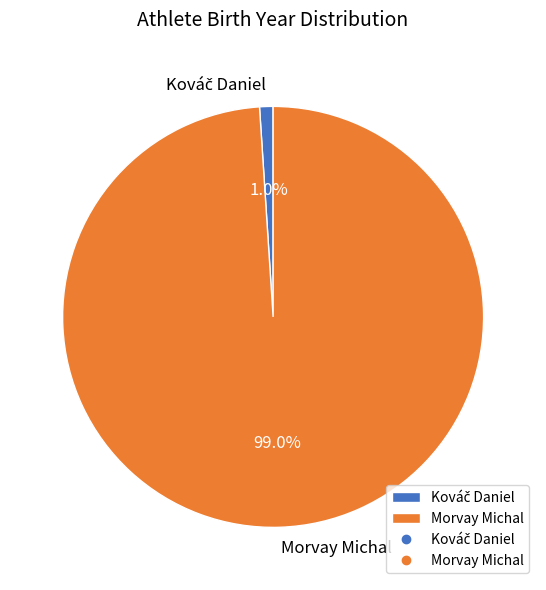

What percentage is NOT represented by Morvay Michal?

1.0%